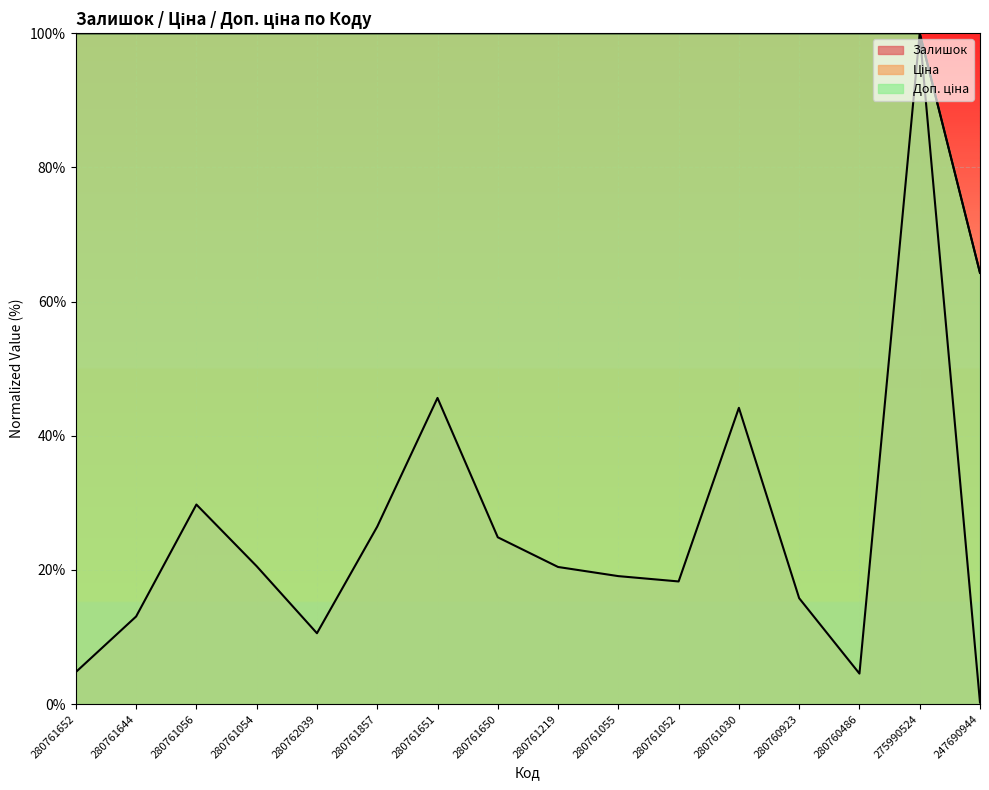

Reading left to right, transcribe all the data shown in this chart.

Залишок: 280761652=4.8	280761644=13.1	280761056=29.7	280761054=20.5	280762039=10.6	280761857=26.4	280761651=45.6	280761650=24.9	280761219=20.4	280761055=19.1	280761052=18.3	280761030=44.2	280760923=15.8	280760486=4.5	275990524=100.0	247690944=0.2
Ціна: 280761652=100.0	280761644=100.0	280761056=100.0	280761054=100.0	280762039=100.0	280761857=100.0	280761651=100.0	280761650=100.0	280761219=100.0	280761055=100.0	280761052=100.0	280761030=100.0	280760923=100.0	280760486=100.0	275990524=100.0	247690944=64.3
Доп. ціна: 280761652=100.0	280761644=100.0	280761056=100.0	280761054=100.0	280762039=100.0	280761857=100.0	280761651=100.0	280761650=100.0	280761219=100.0	280761055=100.0	280761052=100.0	280761030=100.0	280760923=100.0	280760486=100.0	275990524=100.0	247690944=64.3